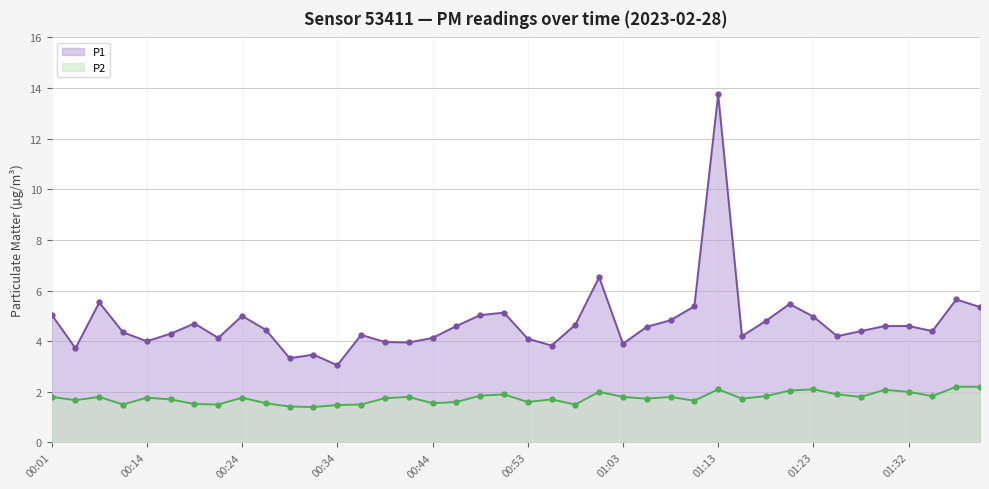

What is the difference between the P1 values at 01:10 and 00:56?

1.5